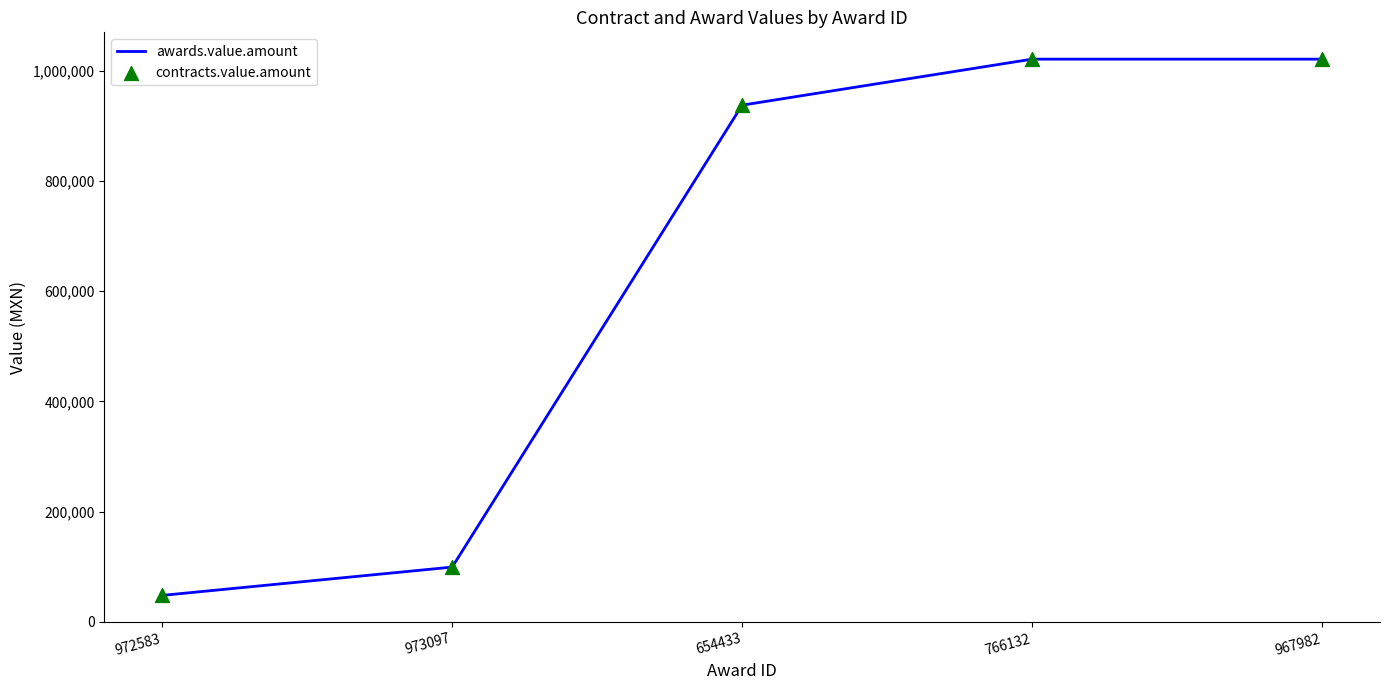

What value does the data have at 766132?

1020724.2